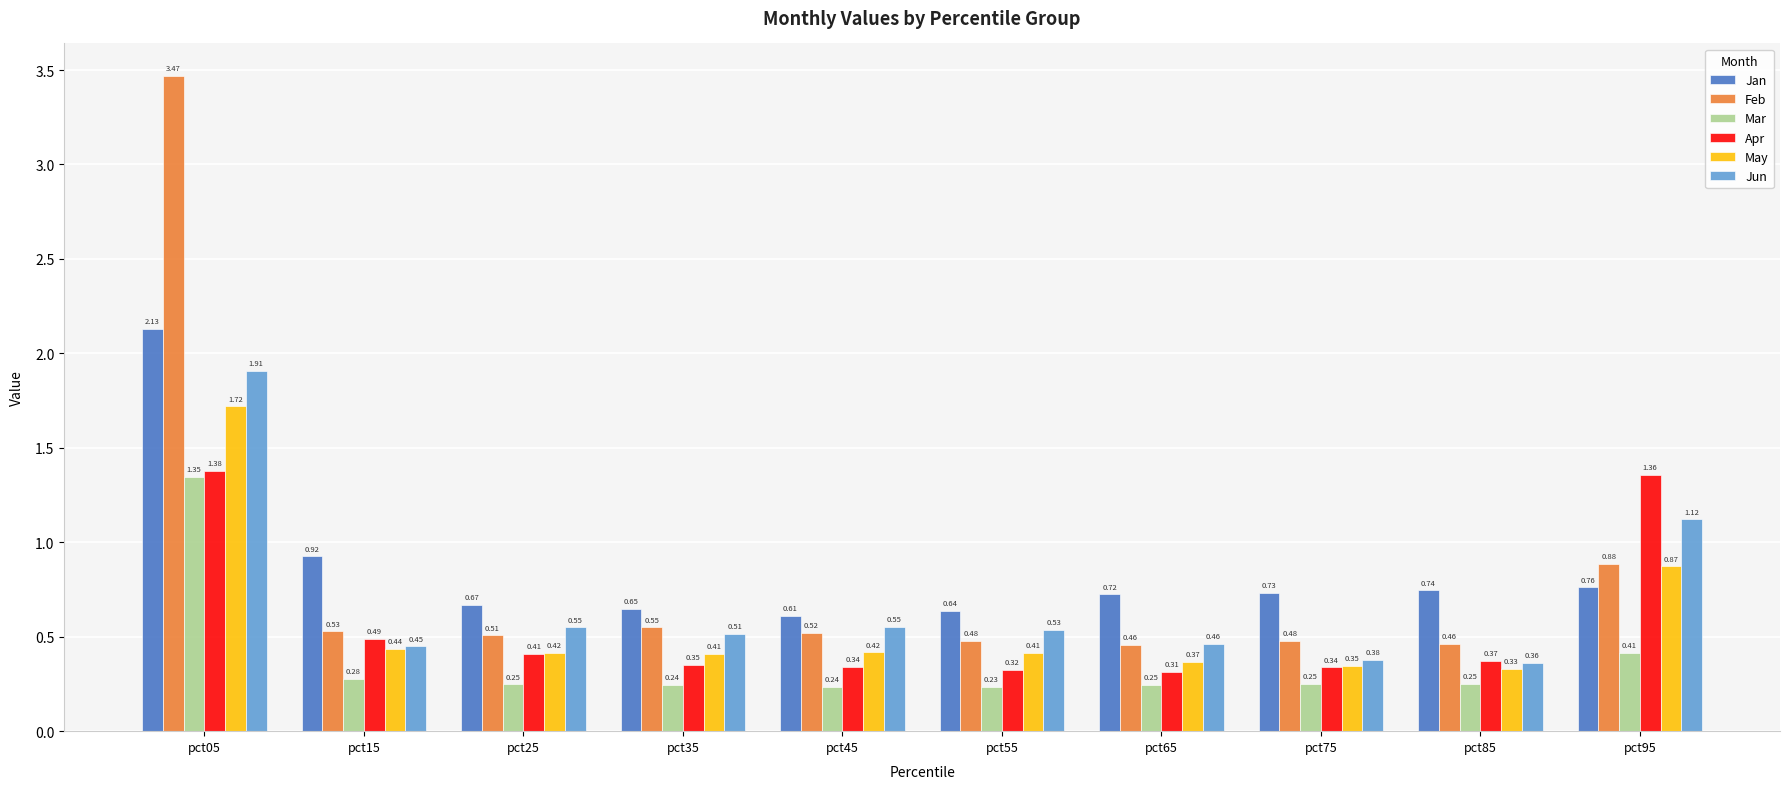

Rank the series by their maximum value, from highest to lowest.

Feb, Jan, Jun, May, Apr, Mar